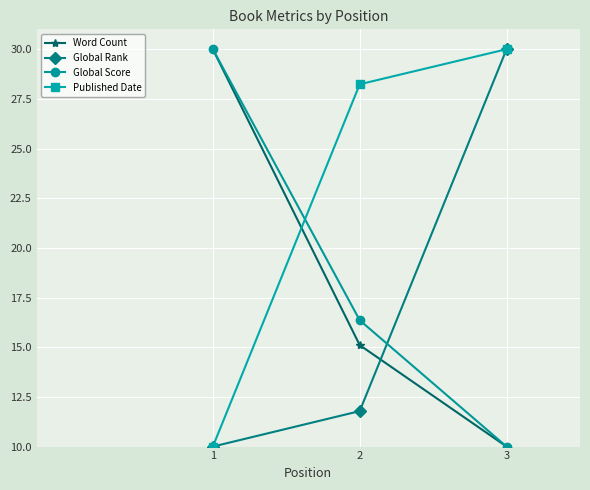

The value of Global Rank at 1 is 5.2. True or false?

False